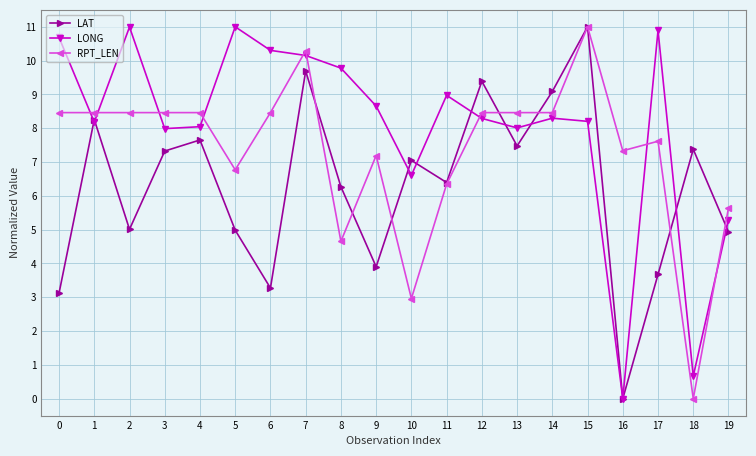

Reading left to right, list all the values displayed in this chart.

LAT: 0=3.1	1=8.3	2=5.0	3=7.3	4=7.7	5=5.0	6=3.3	7=9.7	8=6.3	9=3.9	10=7.0	11=6.4	12=9.4	13=7.5	14=9.1	15=11.0	16=0.0	17=3.7	18=7.4	19=4.9
LONG: 0=10.7	1=8.2	2=11.0	3=8.0	4=8.0	5=11.0	6=10.3	7=10.2	8=9.8	9=8.7	10=6.6	11=9.0	12=8.3	13=8.0	14=8.3	15=8.2	16=0.0	17=10.9	18=0.7	19=5.3
RPT_LEN: 0=8.5	1=8.5	2=8.5	3=8.5	4=8.5	5=6.8	6=8.5	7=10.3	8=4.7	9=7.2	10=3.0	11=6.3	12=8.5	13=8.5	14=8.5	15=11.0	16=7.3	17=7.6	18=0.0	19=5.6